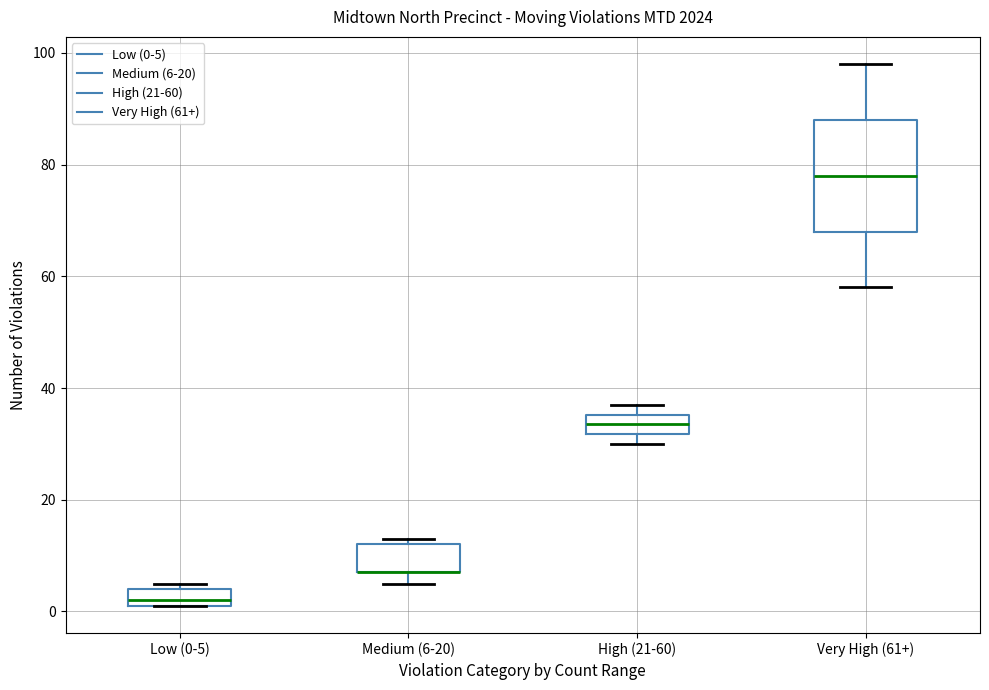

Where is the lower edge of the box for Medium (6-20) on the y-axis? The values are not printed on the chart, so give them approximately, as read against the axis.

8